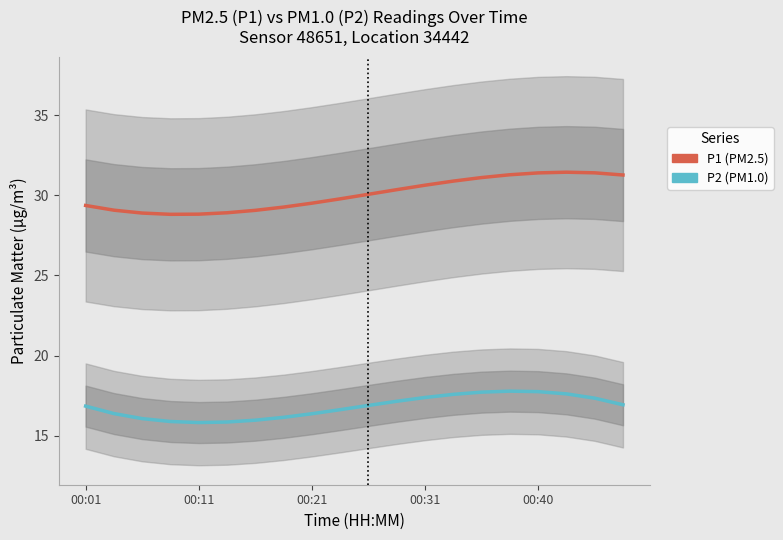

What is the difference between the second highest and minimum values in the P1 (PM2.5) series?

2.6